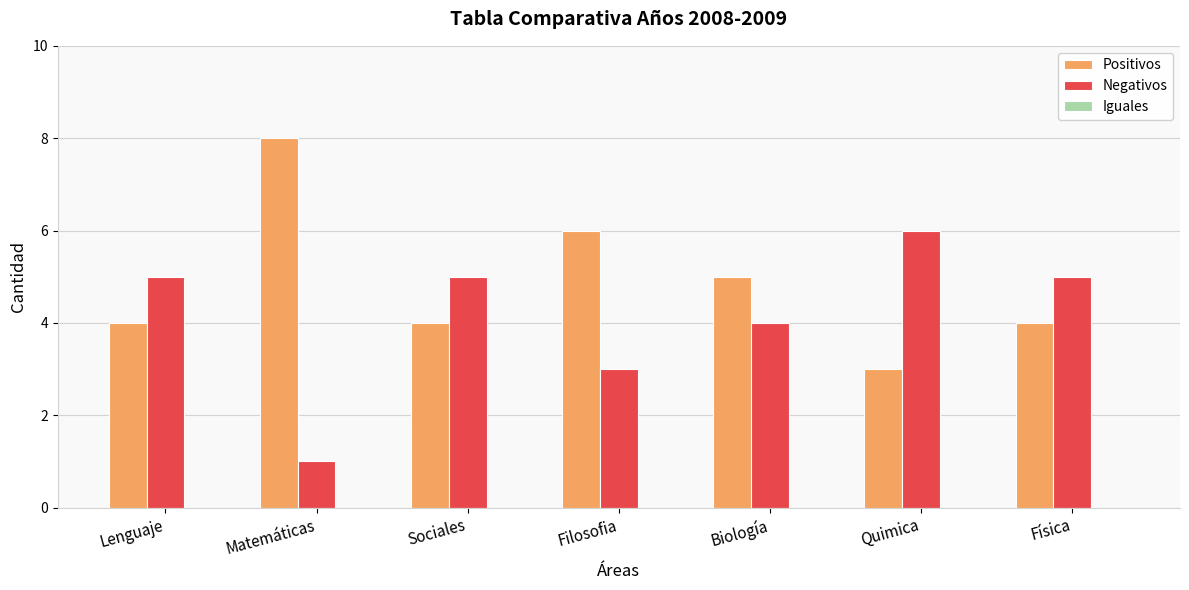

What is the label of the 2nd bar from the right?

Quimica